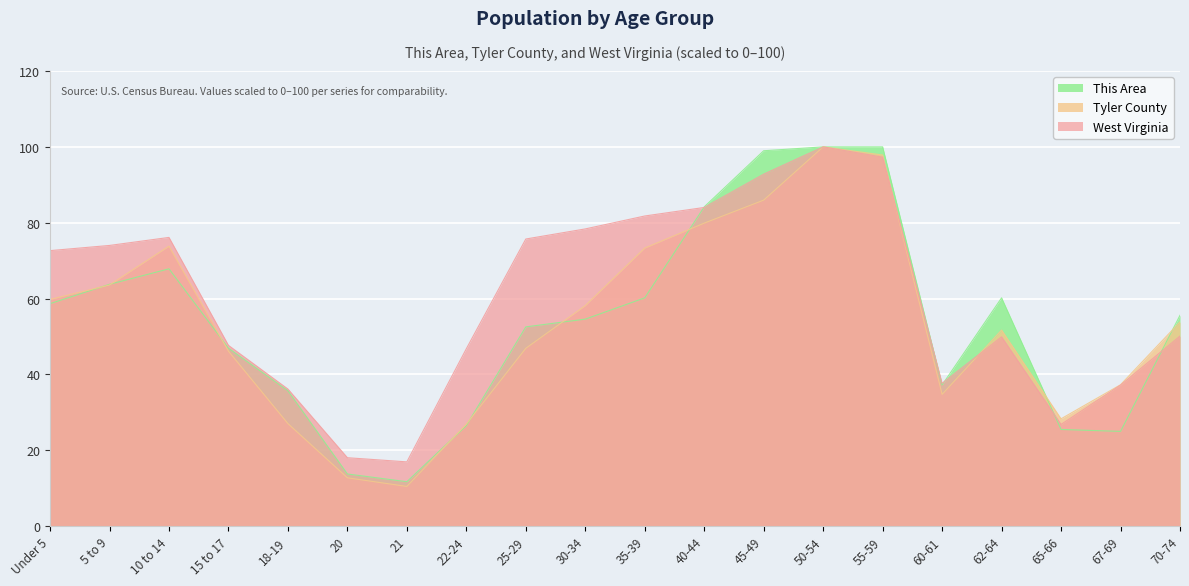

True or false: West Virginia has a value of 26.8 at 65-66.

True